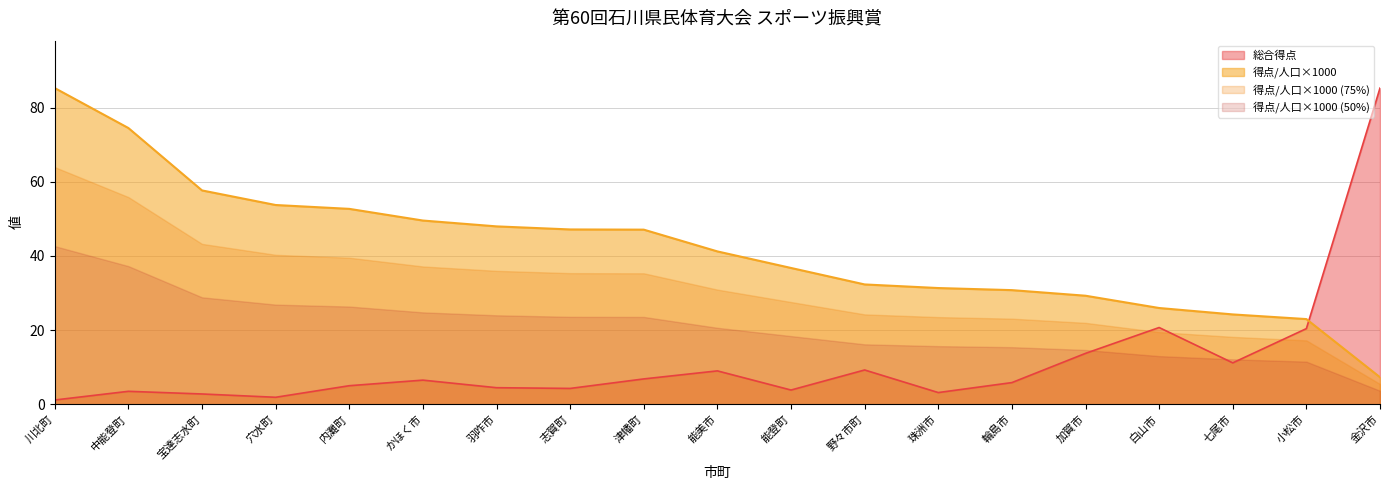

How many data points in 総合得点 are less than 5?

9